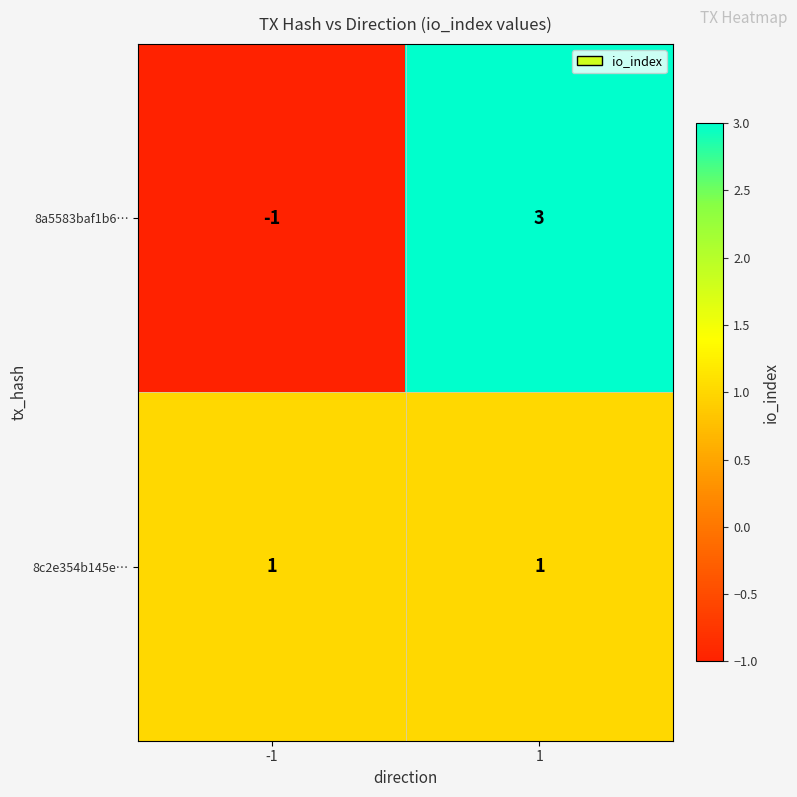

List the series in order of their peak value, highest first.

8a5583baf1b6…, 8c2e354b145e…